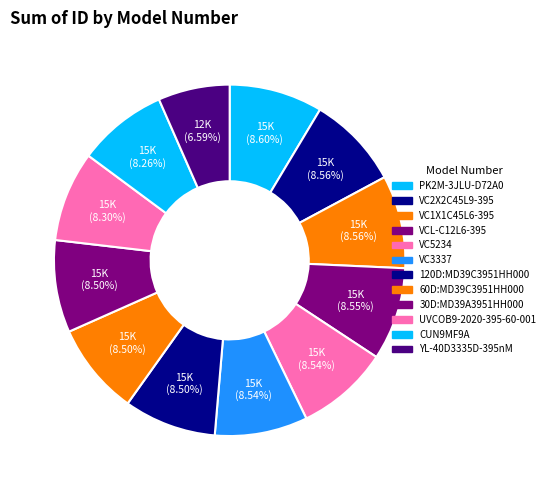

To the nearest percent, what percentage of the pie is YL-40D3335D-395nM?

7%